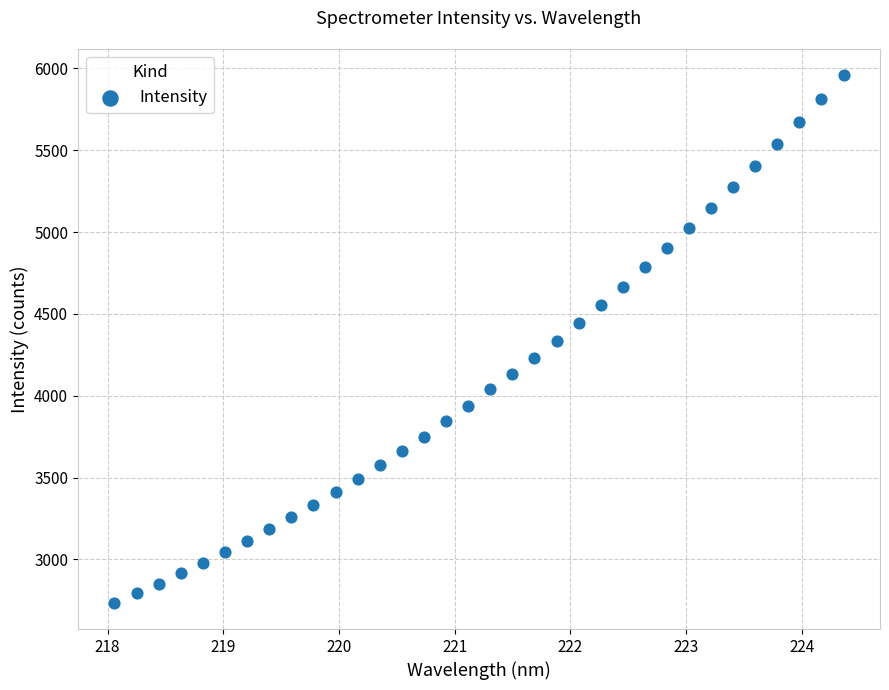

What is the range of X values (max minus min)?

6.3